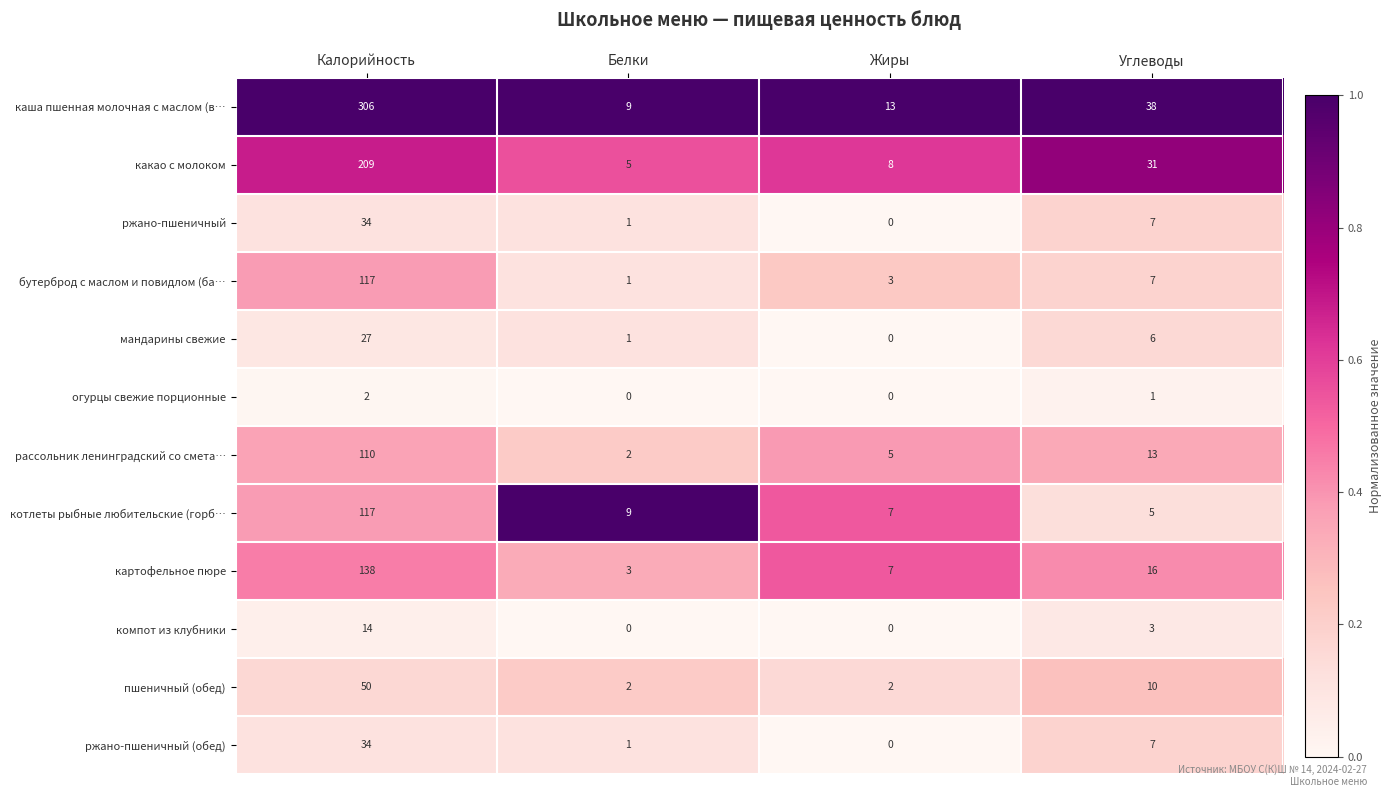

True or false: компот из клубники has a value of 25 at Калорийность.

False